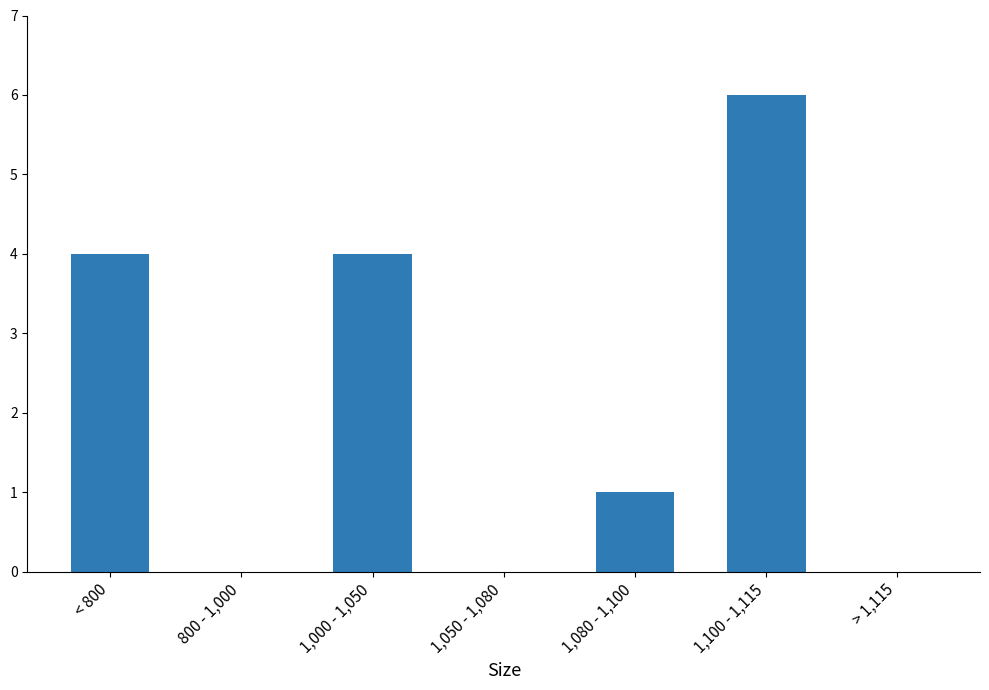

At which category does the chart reach its peak across all series?

1,100 - 1,115